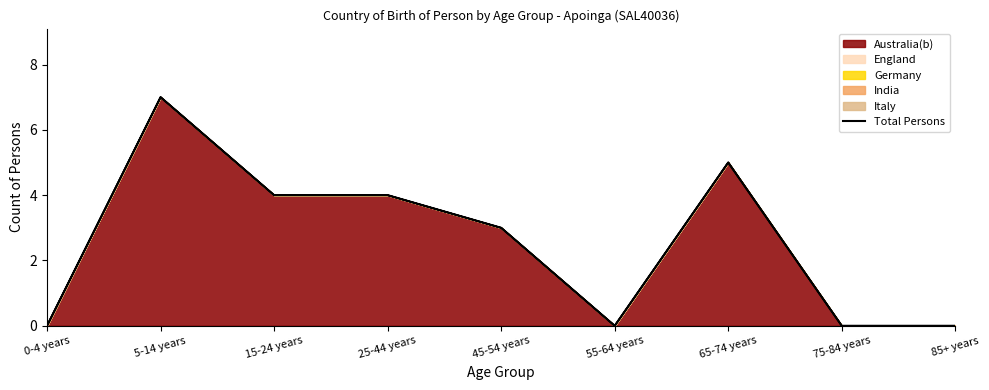

What is the label of the 4th point from the right?

55-64 years